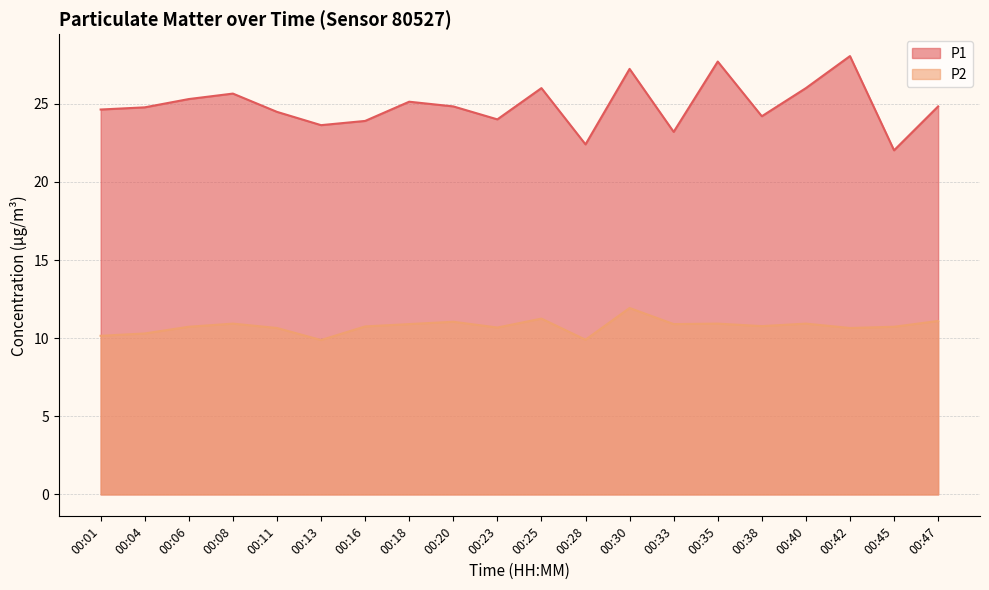

Reading left to right, transcribe all the data shown in this chart.

P1: 00:01=24.6	00:04=24.8	00:06=25.3	00:08=25.6	00:11=24.5	00:13=23.6	00:16=23.9	00:18=25.1	00:20=24.8	00:23=24.0	00:25=26.0	00:28=22.4	00:30=27.2	00:33=23.2	00:35=27.7	00:38=24.2	00:40=26.0	00:42=28.1	00:45=22.0	00:47=24.8
P2: 00:01=10.2	00:04=10.3	00:06=10.7	00:08=10.9	00:11=10.7	00:13=9.9	00:16=10.8	00:18=10.9	00:20=11.1	00:23=10.7	00:25=11.2	00:28=9.9	00:30=11.9	00:33=10.9	00:35=10.9	00:38=10.8	00:40=10.9	00:42=10.7	00:45=10.7	00:47=11.1